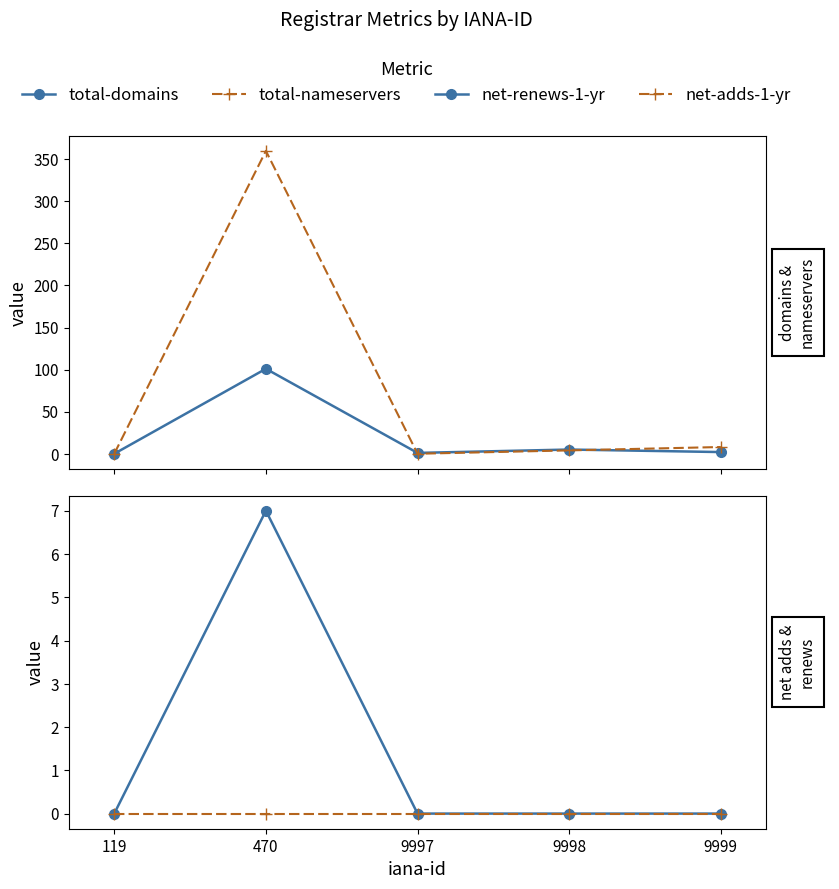

What are all the series names shown in the legend?

total-domains, total-nameservers, net-renews-1-yr, net-adds-1-yr